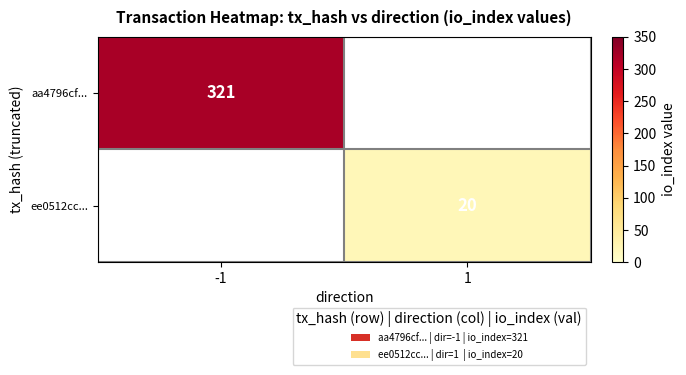

At how many categories does at least one series exceed 261?

1